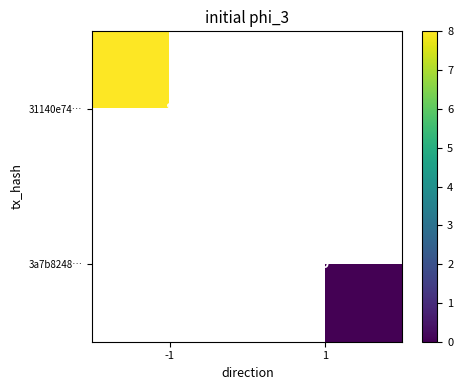

Which has a higher value, 1 or -1?

-1